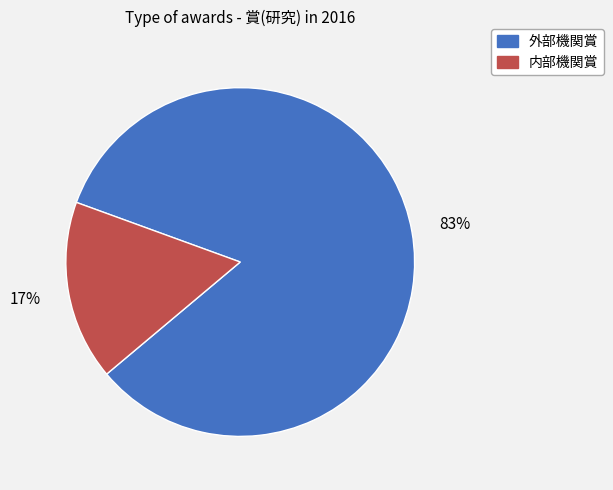

Does any single category account for the majority?

Yes